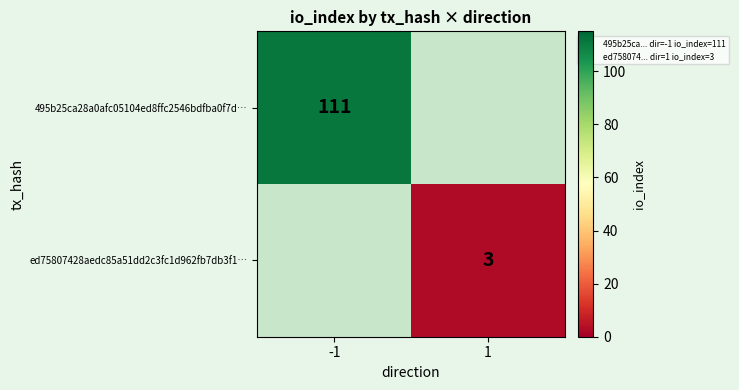

What is the sum of the 495b25ca28a0afc05104ed8ffc2546bdfba0f7d… values at -1 and 1?

111